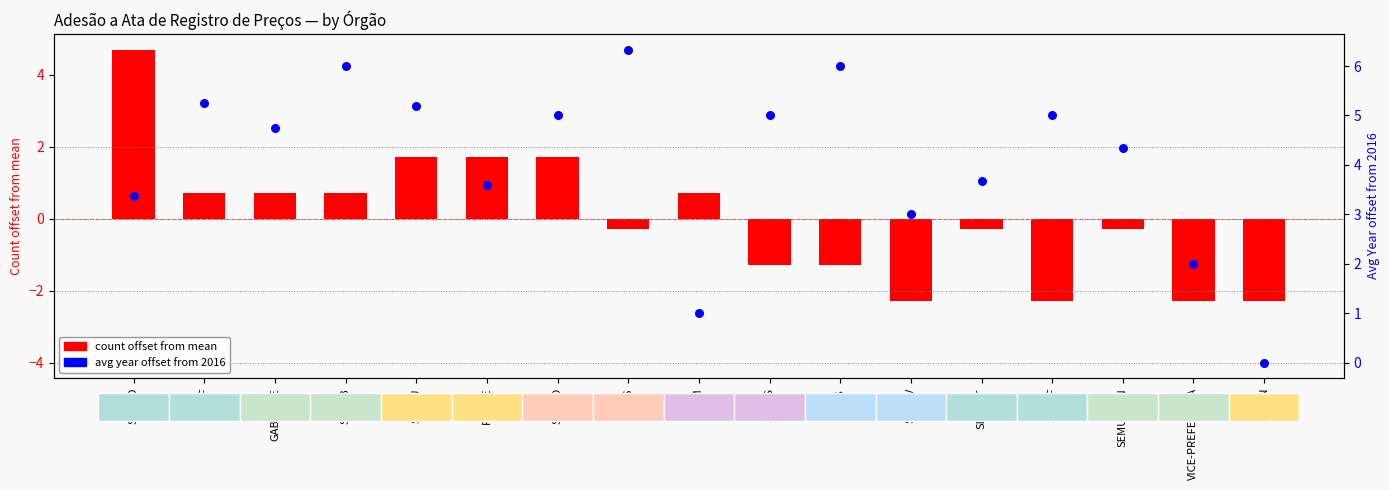

At which category is the sum across all series the highest?

SEMAD